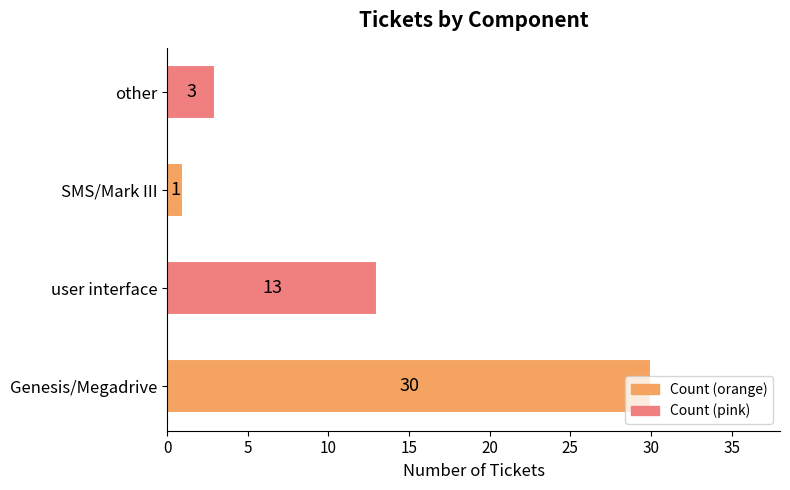

What is the difference between the second highest and minimum values?

12